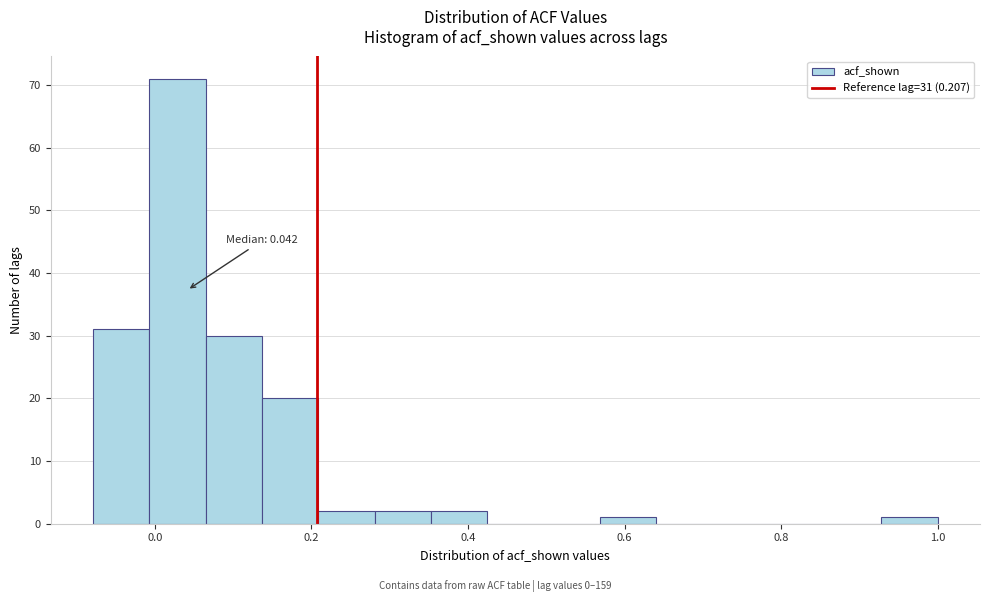

Read against the x-axis, roughly where is the centre of the tallest bar?

0.02